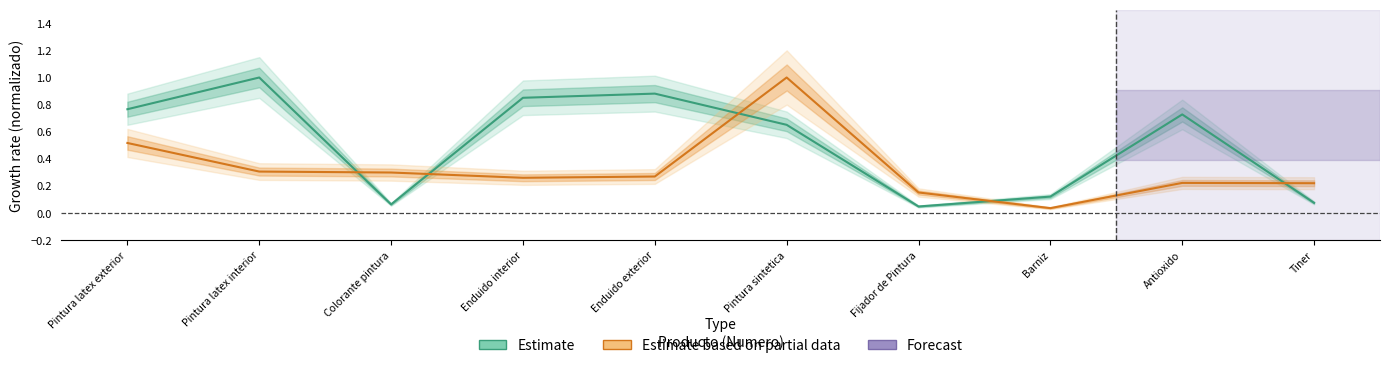

What is the difference between the second highest and minimum values in the Precio Unitario (Estimate) series?

0.8